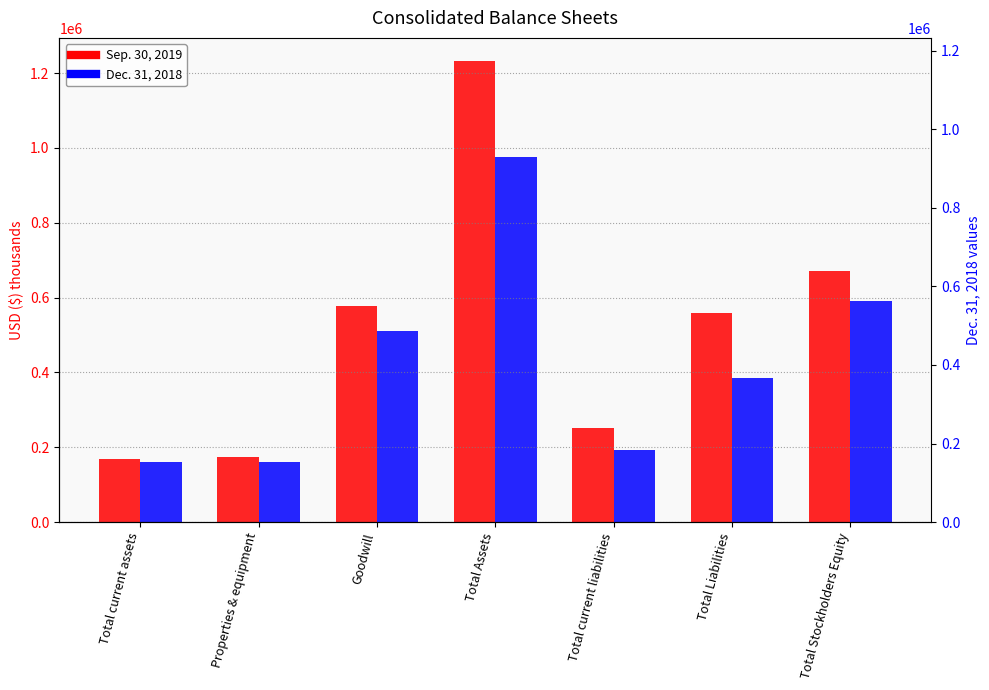

Is the value of Dec. 31, 2018 at Total current liabilities greater than the value of Sep. 30, 2019 at Total Assets?

No